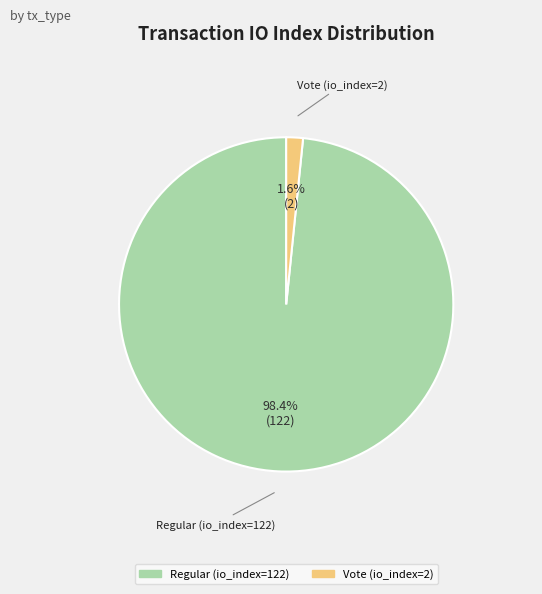

To the nearest percent, what portion does Regular (io_index=122) represent?

98%